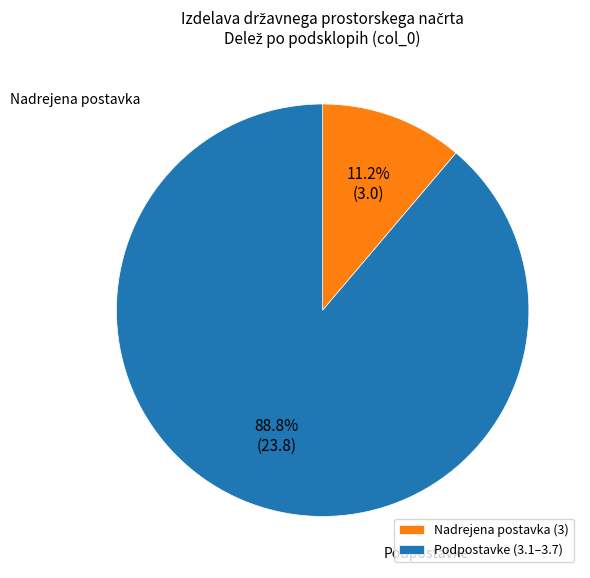

Which slice is the smallest?

Nadrejena postavka (3)